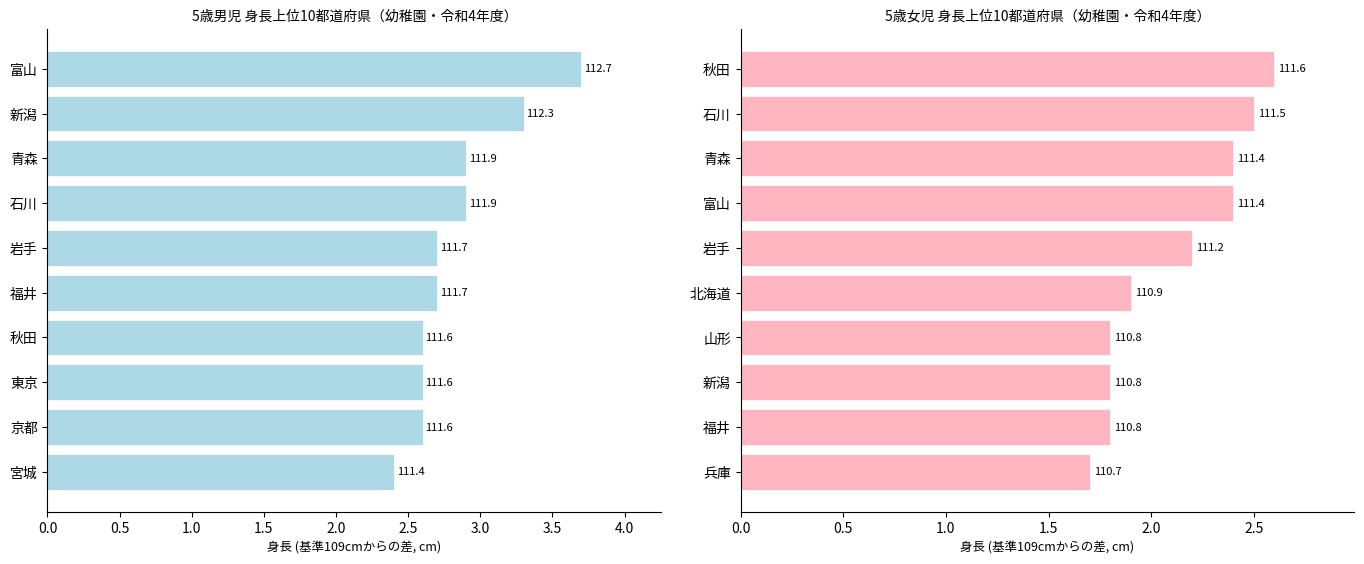

Rank the series at 0.0 from highest to lowest value.

身長(cm)_male, 身長(cm)_female